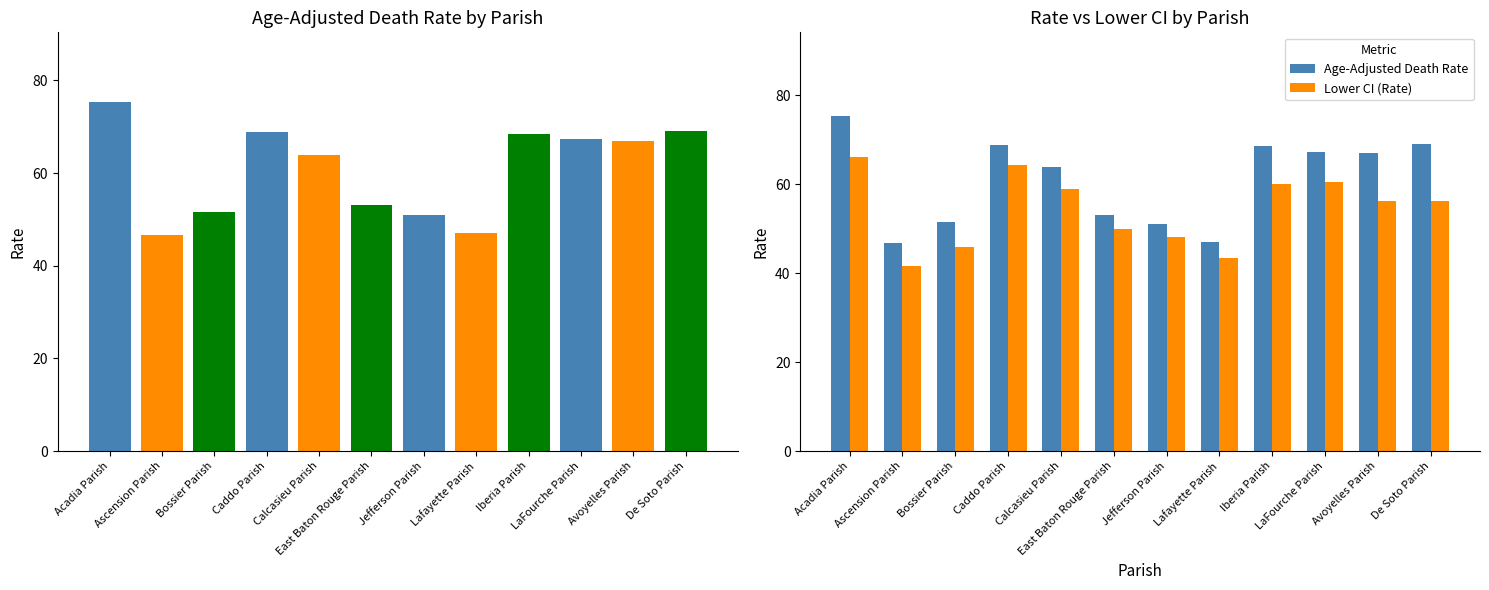

The value of Lower CI (Rate) at Caddo Parish is 44.7. True or false?

False